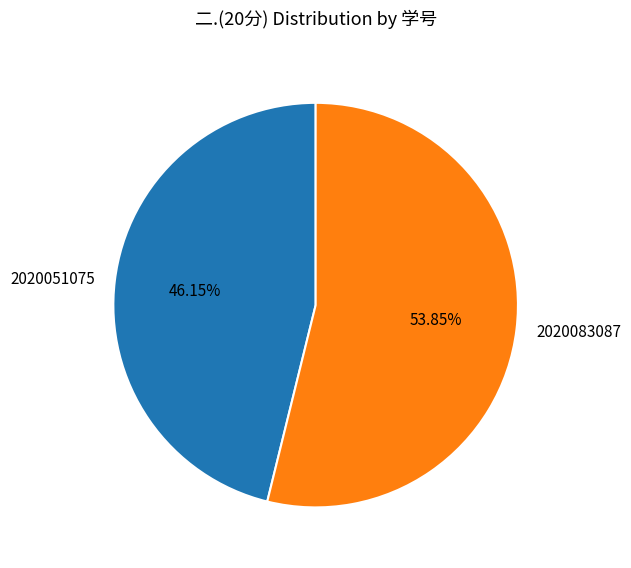

Which category has the smallest portion of the pie?

2020051075